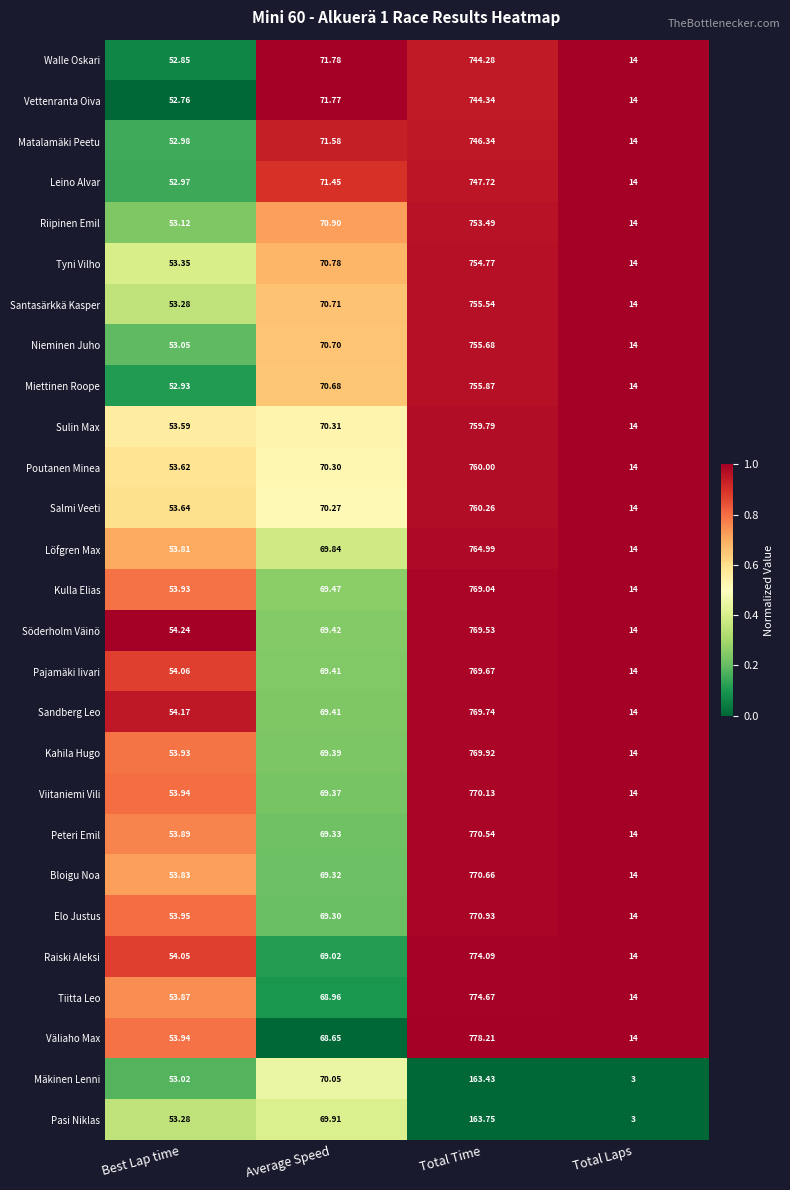

At which category does the chart reach its peak across all series?

Total Time